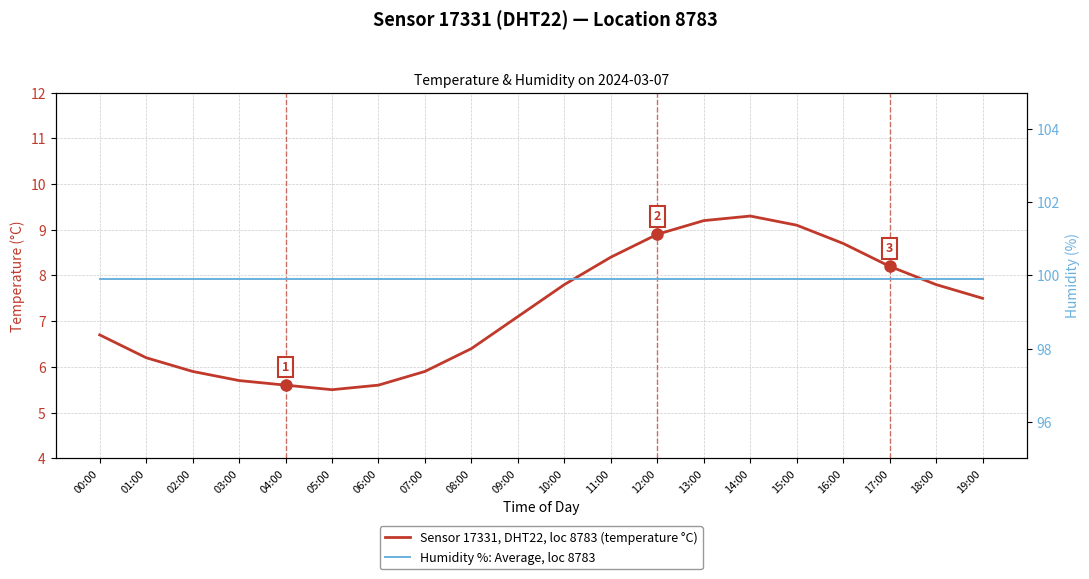

Reading left to right, list all the values displayed in this chart.

temperature: 00:00=6.7	01:00=6.2	02:00=5.9	03:00=5.7	04:00=5.6	05:00=5.5	06:00=5.6	07:00=5.9	08:00=6.4	09:00=7.1	10:00=7.8	11:00=8.4	12:00=8.9	13:00=9.2	14:00=9.3	15:00=9.1	16:00=8.7	17:00=8.2	18:00=7.8	19:00=7.5
humidity: 00:00=99.9	01:00=99.9	02:00=99.9	03:00=99.9	04:00=99.9	05:00=99.9	06:00=99.9	07:00=99.9	08:00=99.9	09:00=99.9	10:00=99.9	11:00=99.9	12:00=99.9	13:00=99.9	14:00=99.9	15:00=99.9	16:00=99.9	17:00=99.9	18:00=99.9	19:00=99.9